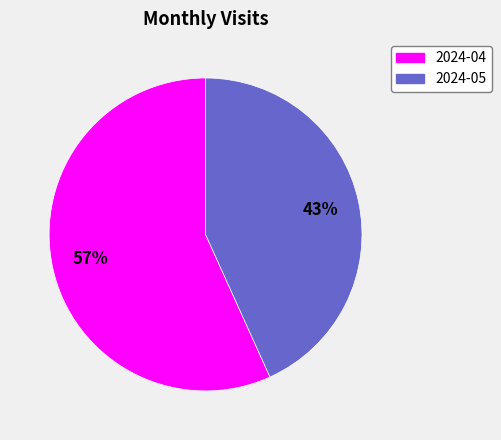

Is 2024-04 the majority of the pie?

Yes